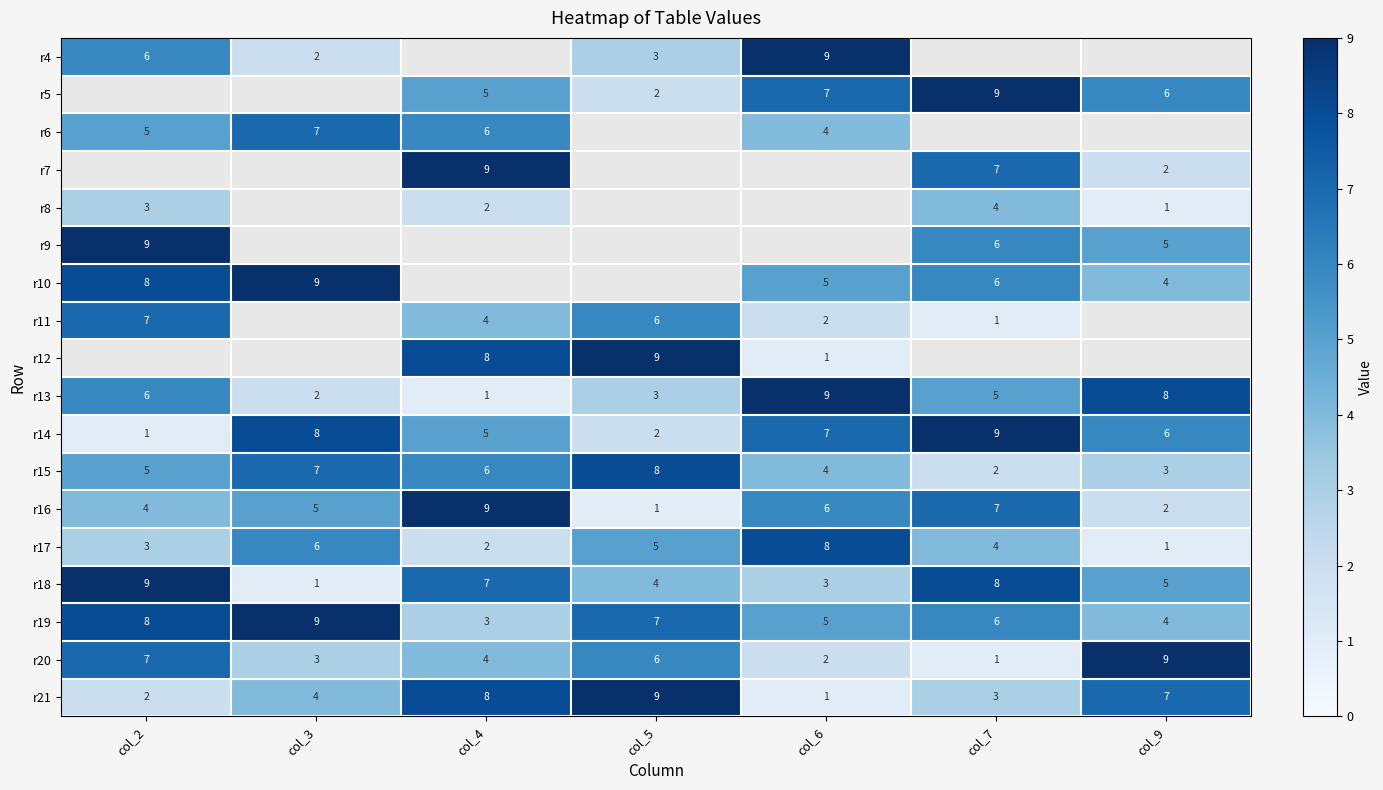

How many distinct data groups are displayed?

18